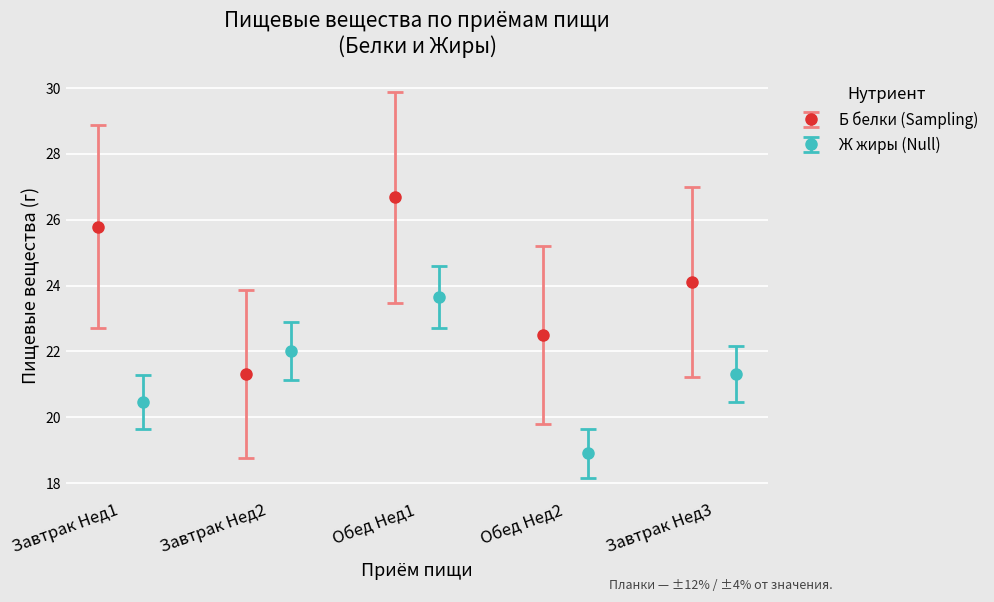

Reading left to right, extract all data points from this chart.

Б (protein): День 1 Завтрак=25.8	День 2 Завтрак=21.3	День 1 Обед=26.7	День 2 Обед=22.5	День 3 Завтрак=24.1
Ж (fat): День 1 Завтрак=20.5	День 2 Завтрак=22.0	День 1 Обед=23.7	День 2 Обед=18.9	День 3 Завтрак=21.3